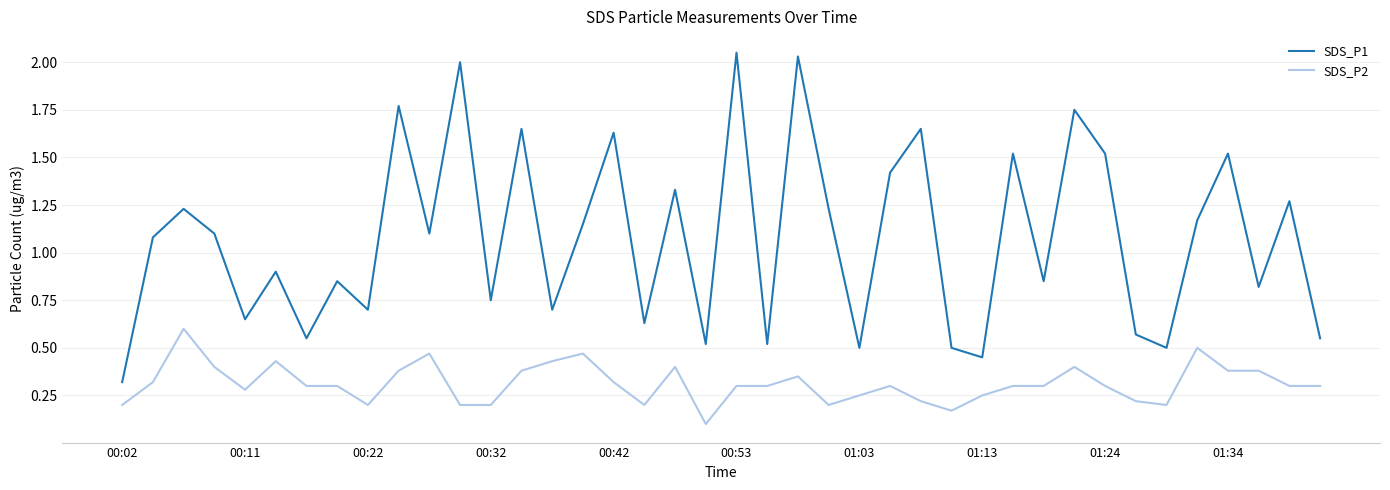

Rank the series by their average value, from highest to lowest.

SDS_P1, SDS_P2